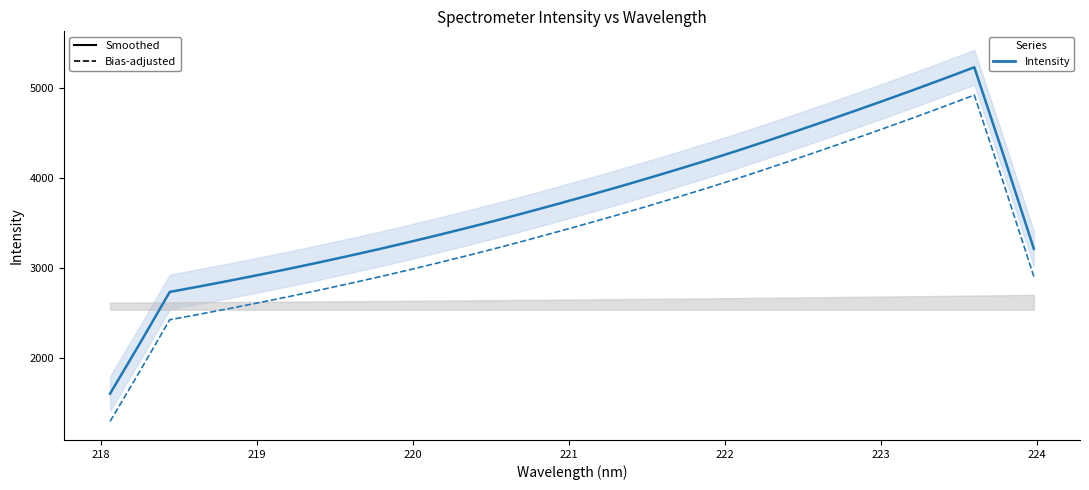

True or false: Intensity (smoothed) has a value of 8399.7 at 28.

False